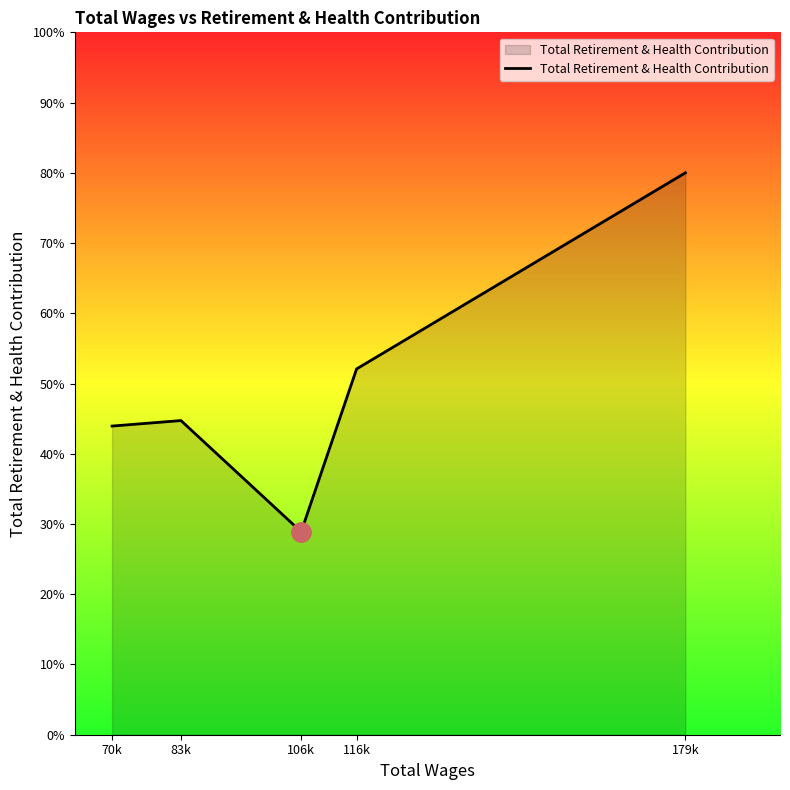

Does the chart have visible grid lines?

No